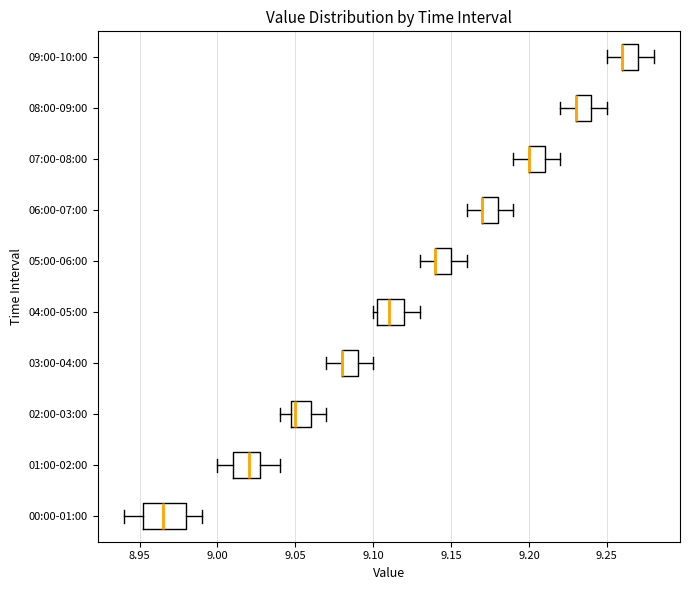

Reading bottom to top, transcribe this box plot: for each box, give where its median line is, the range the box spans, and where its two whiskers end, as read against the x-axis. The values are not printed on the chart, so give them approximately, as read against the axis.

00:00-01:00: median 8.965, box 8.955 to 8.980, whiskers 8.940 to 8.990
01:00-02:00: median 9.020, box 9.010 to 9.030, whiskers 9.000 to 9.040
02:00-03:00: median 9.050 (just right of the box's left edge), box 9.050 to 9.060, whiskers 9.040 to 9.070
03:00-04:00: median 9.080 (drawn on the box's left edge), box 9.080 to 9.090, whiskers 9.070 to 9.100
04:00-05:00: median 9.110, box 9.105 to 9.120, whiskers 9.100 to 9.130
05:00-06:00: median 9.140 (drawn on the box's left edge), box 9.140 to 9.150, whiskers 9.130 to 9.160
06:00-07:00: median 9.170 (drawn on the box's left edge), box 9.170 to 9.180, whiskers 9.160 to 9.190
07:00-08:00: median 9.200 (drawn on the box's left edge), box 9.200 to 9.210, whiskers 9.190 to 9.220
08:00-09:00: median 9.230 (drawn on the box's left edge), box 9.230 to 9.240, whiskers 9.220 to 9.250
09:00-10:00: median 9.260 (drawn on the box's left edge), box 9.260 to 9.270, whiskers 9.250 to 9.280